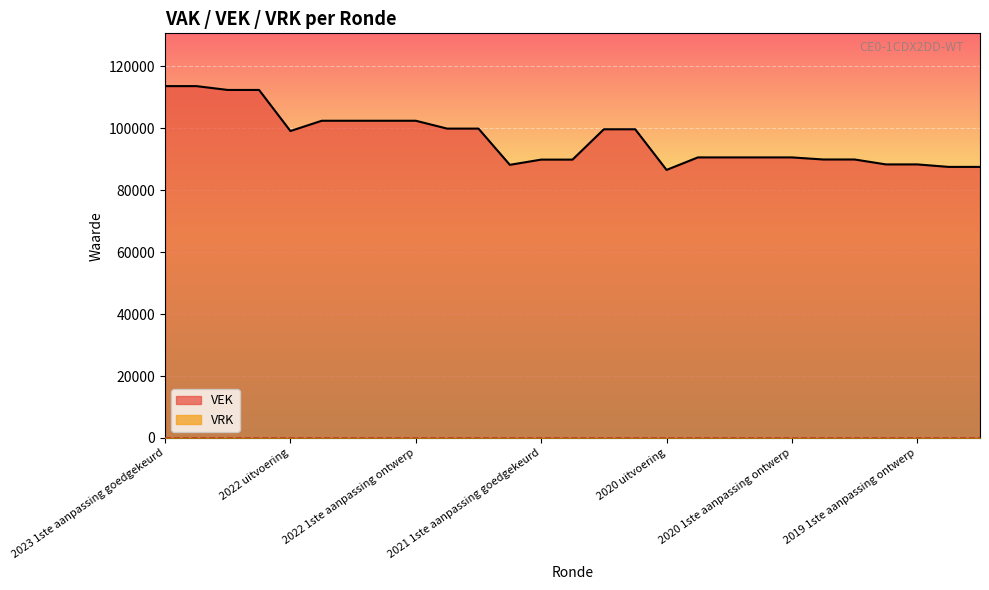

How many lines are shown in the chart?

2